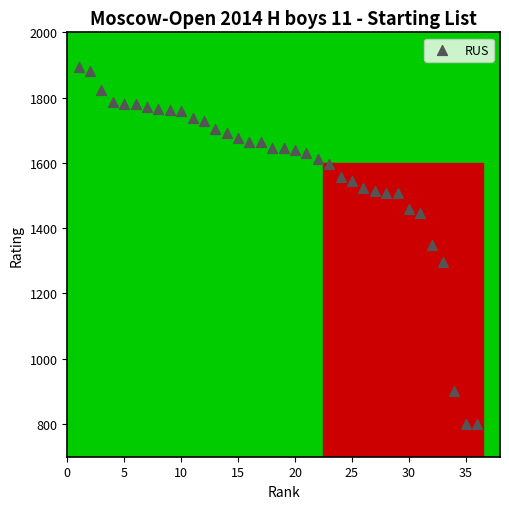

What is the range of X values (max minus min)?

35